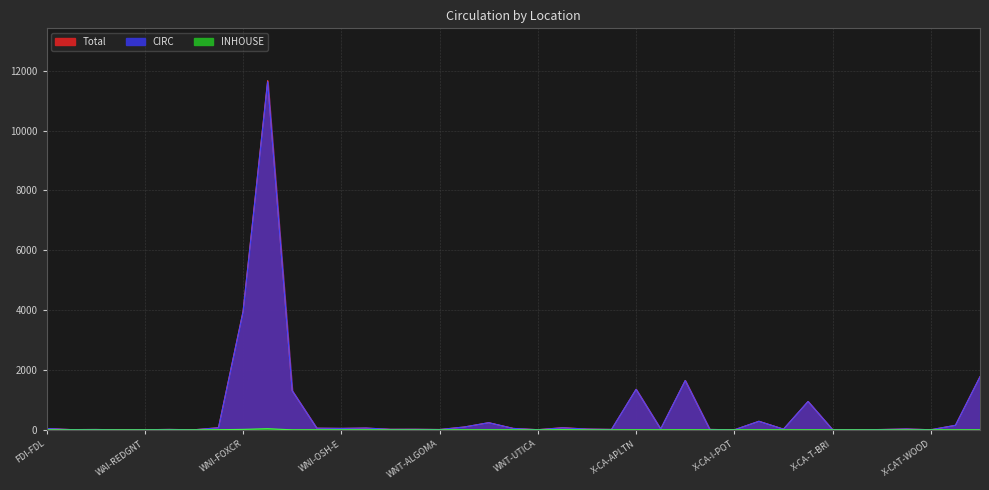

What is the total value across all series at WNI-OSH-E?

2